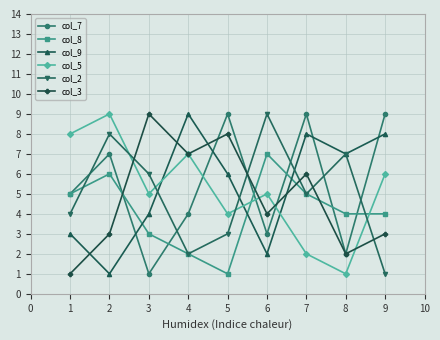

At which category is the sum across all series the highest?

7